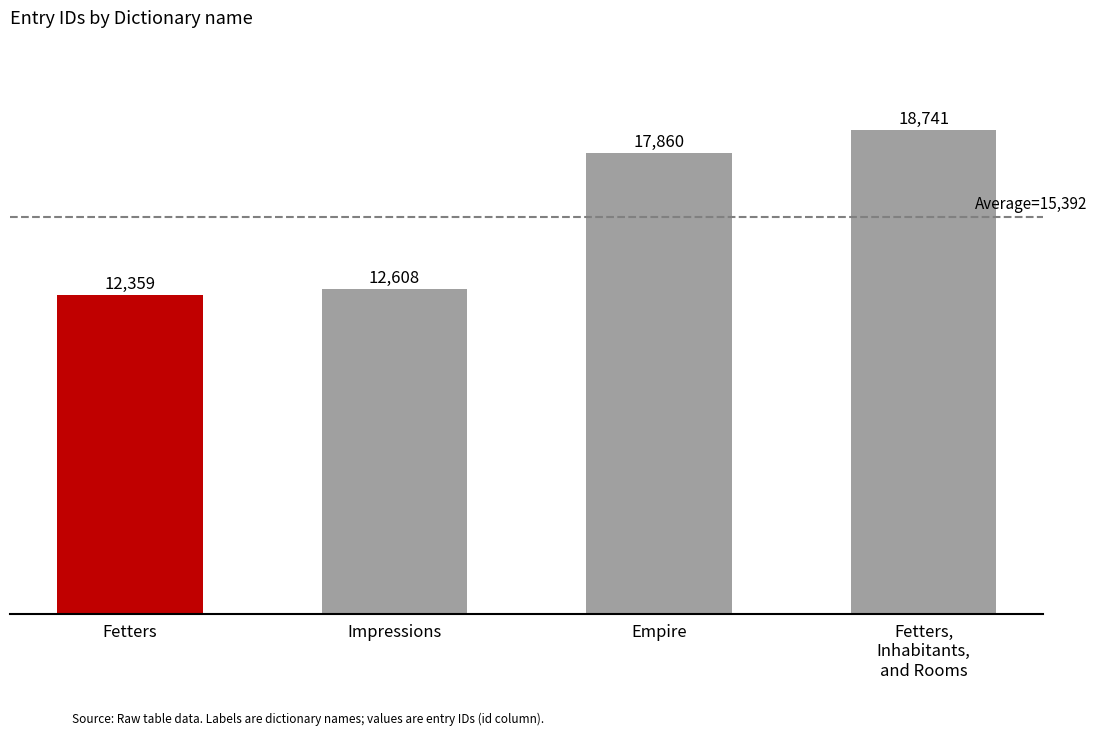

What is the approximate value at Impressions?

12608